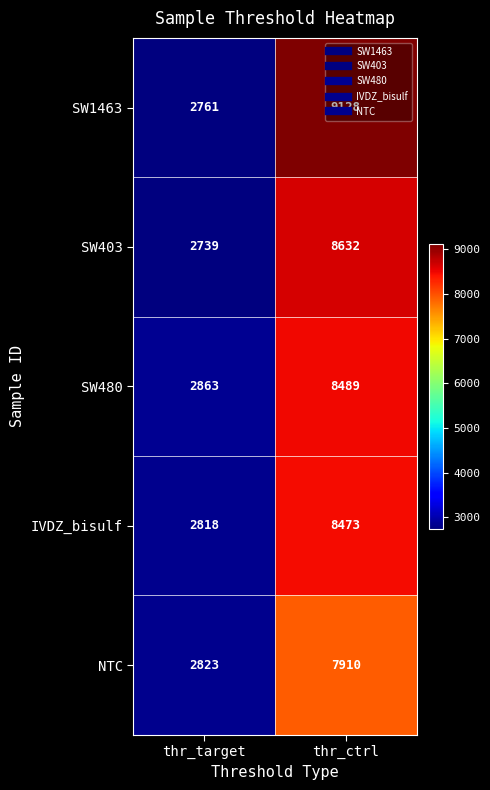

What is the sum of the SW403 values at thr_target and thr_ctrl?

11371